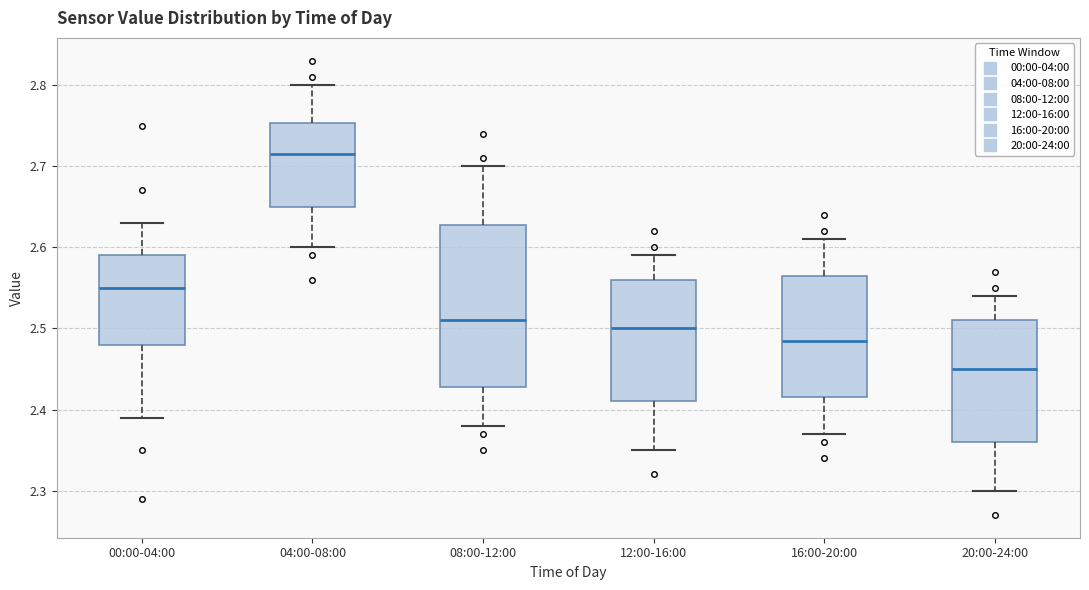

Reading left to right, transcribe this box plot: for each box, give where its median line is, the range the box spans, and where its two whiskers end, as read against the y-axis. The values are not printed on the chart, so give them approximately, as read against the axis.

00:00-04:00: median 2.55, box 2.48 to 2.59, whiskers 2.39 to 2.63
04:00-08:00: median 2.72, box 2.65 to 2.75, whiskers 2.60 to 2.80
08:00-12:00: median 2.51, box 2.43 to 2.63, whiskers 2.38 to 2.70
12:00-16:00: median 2.50, box 2.41 to 2.56, whiskers 2.35 to 2.59
16:00-20:00: median 2.49, box 2.42 to 2.57, whiskers 2.37 to 2.61
20:00-24:00: median 2.45, box 2.36 to 2.51, whiskers 2.30 to 2.54